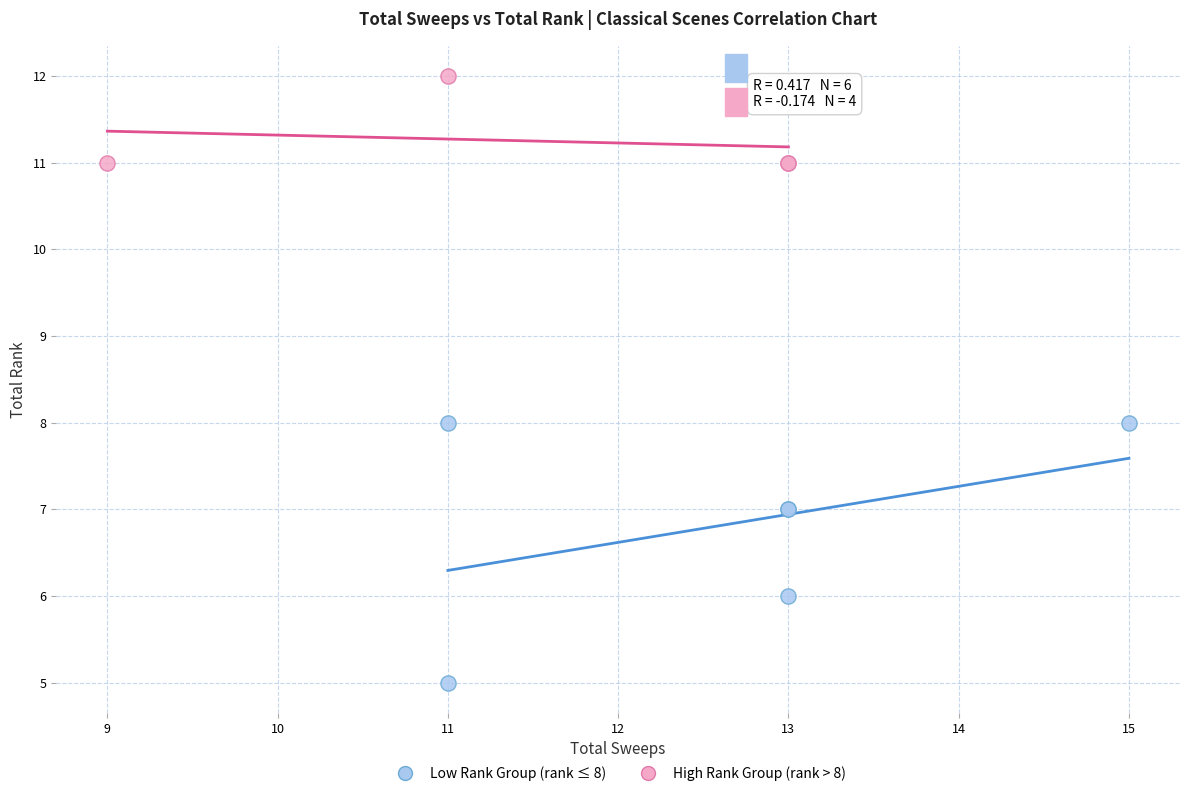

Which series contains the lowest Y value?

Low Rank Group (rank ≤ 8)